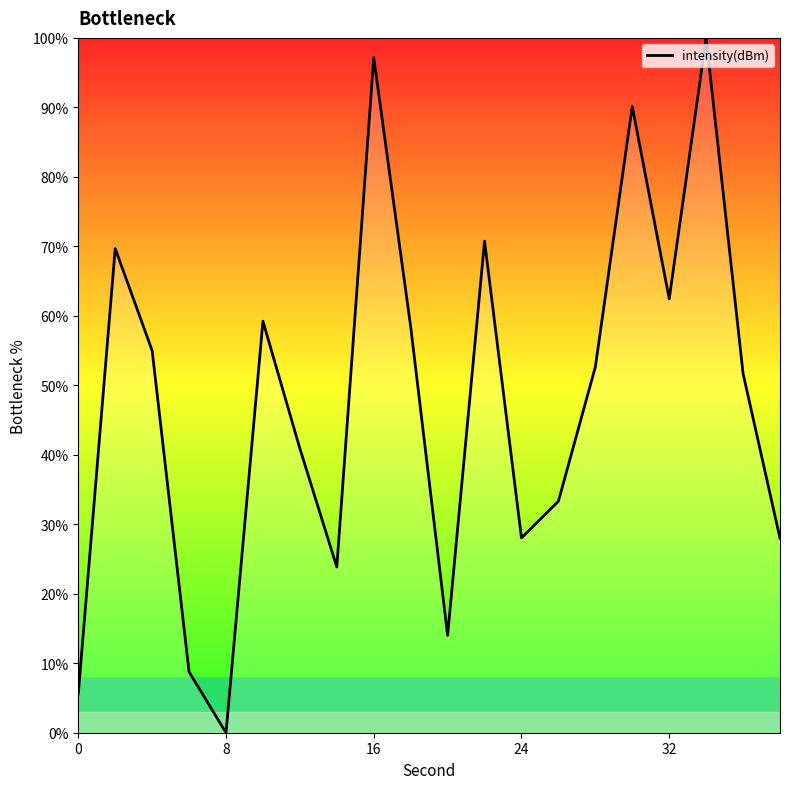

What is the maximum value shown in the chart?

100.0